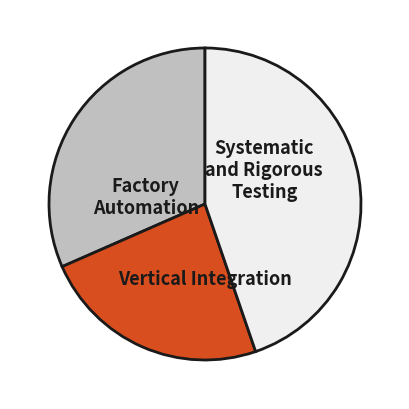

Is there a majority slice in this chart?

No